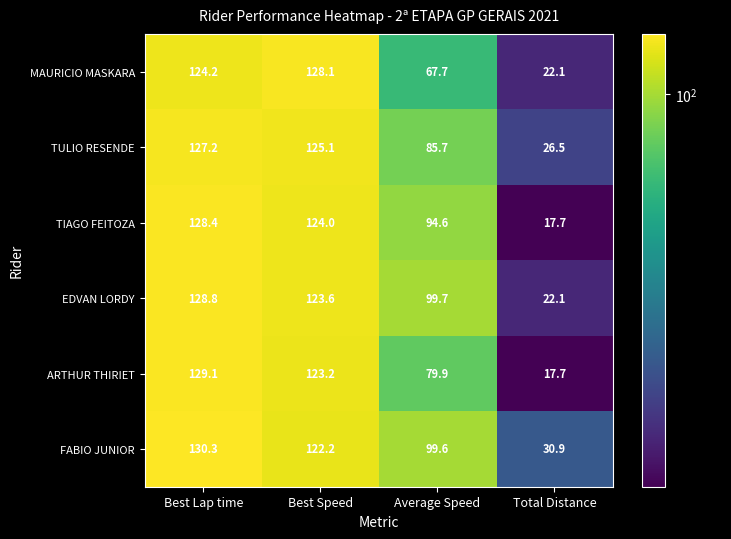

How many series are shown in this chart?

6